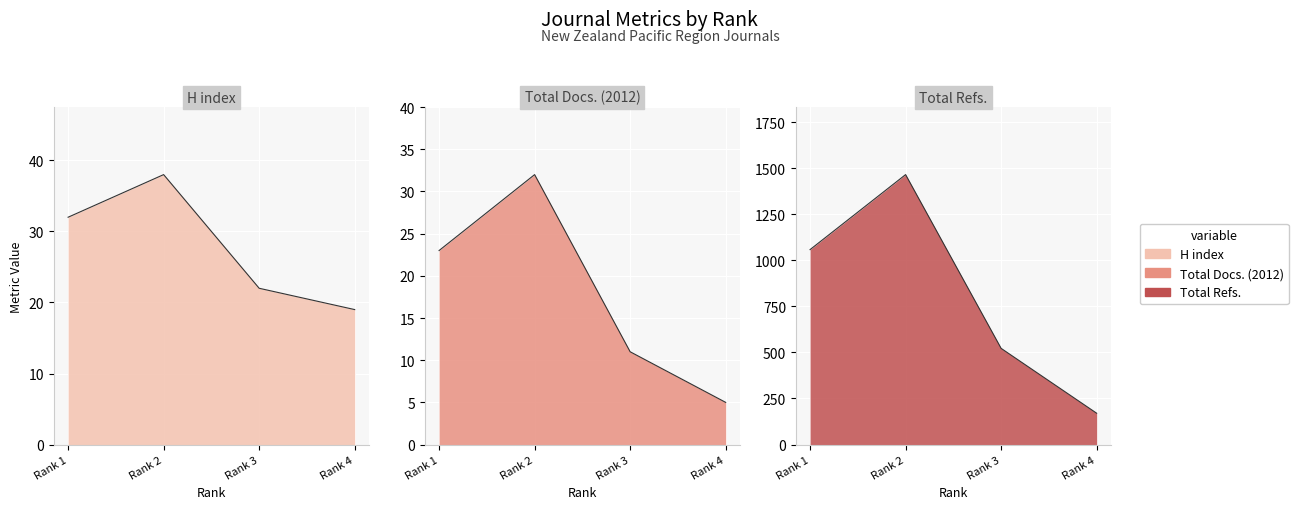

At which label does H index reach its minimum?

Rank 4